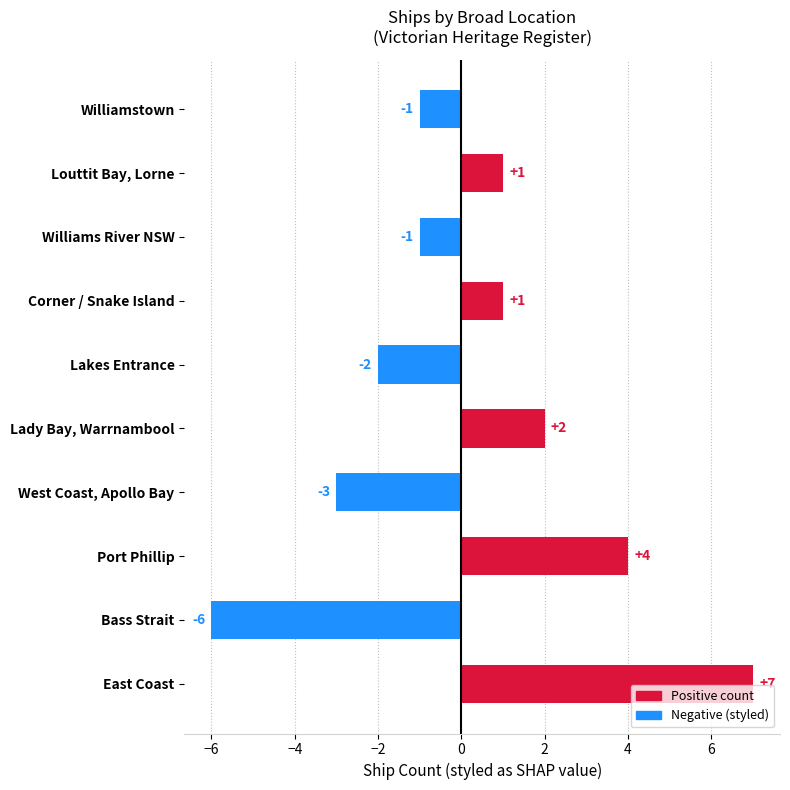

The chart shows a value of 1 at Corner / Snake Island. True or false?

True